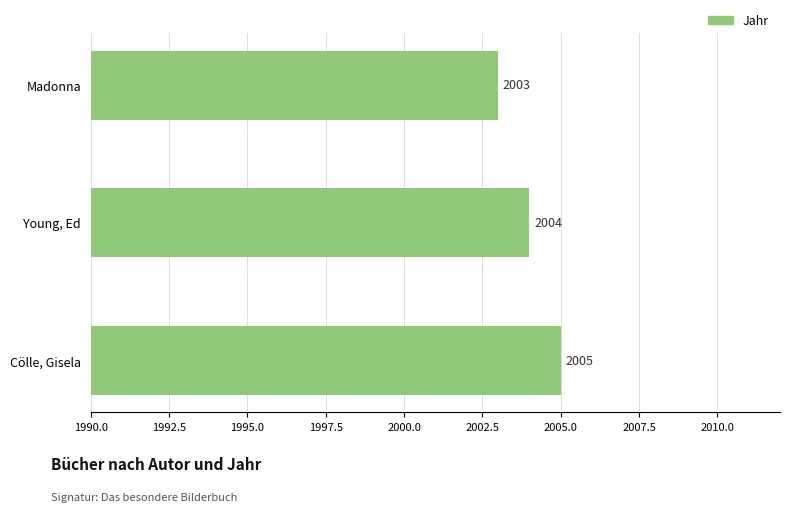

Which label corresponds to the smallest value in the chart?

Madonna